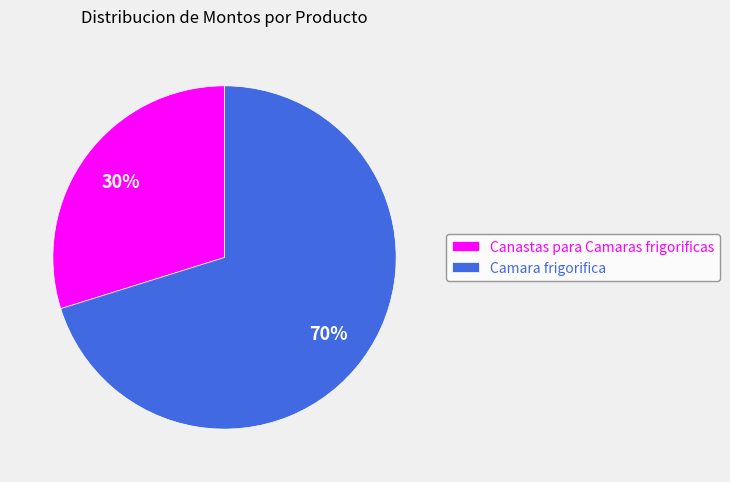

How many segments does this pie chart have?

2